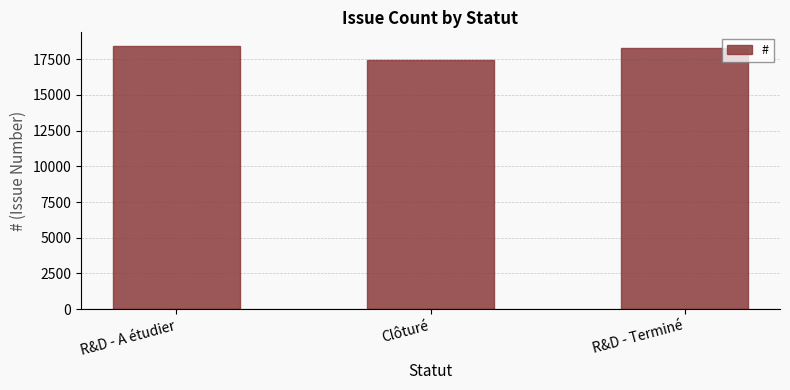

At which label is the value closest to 17949?

R&D - Terminé